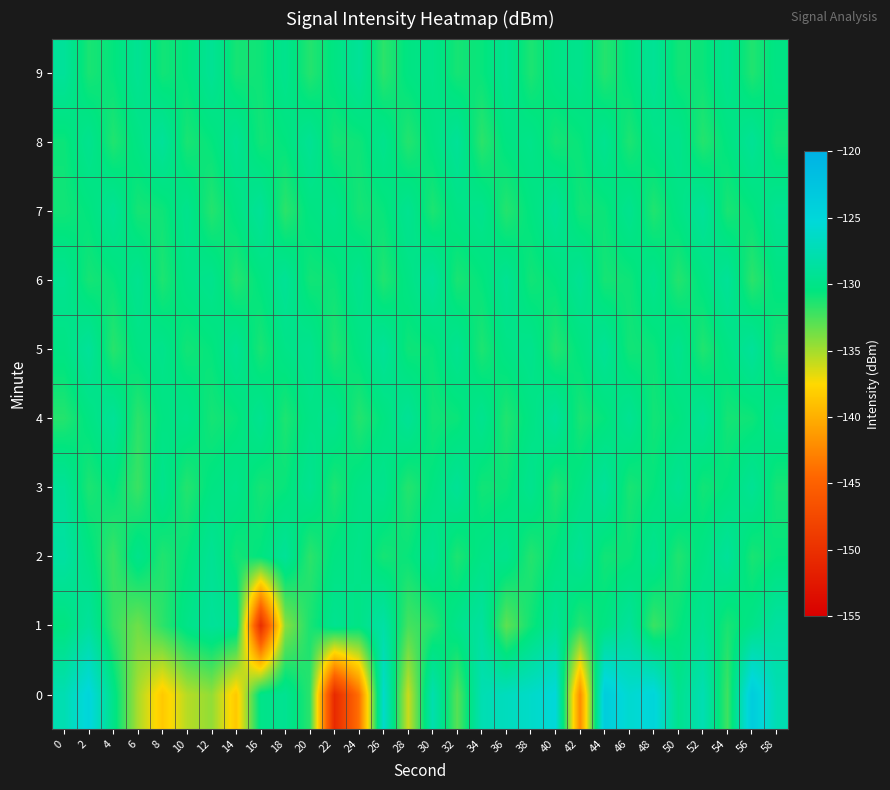

Reading left to right, what are all the values shown in this chart?

0: 0=-127.6	2=-124.8	4=-129.9	6=-135.2	8=-138.4	10=-135.5	12=-134.5	14=-138.5	16=-130.0	18=-129.4	20=-131.6	22=-150.7	24=-143.8	26=-126.1	28=-136.1	30=-127.8	32=-132.9	34=-127.6	36=-126.9	38=-126.2	40=-125.2	42=-142.1	44=-123.7	46=-125.8	48=-124.9	50=-129.7	52=-127.5	54=-132.2	56=-123.6	58=-127.5
1: 0=-130.5	2=-128.9	4=-132.0	6=-133.5	8=-131.7	10=-130.0	12=-129.0	14=-129.4	16=-150.4	18=-134.3	20=-131.2	22=-129.5	24=-130.1	26=-128.3	28=-132.4	30=-131.6	32=-129.8	34=-128.7	36=-133.1	38=-130.9	40=-129.2	42=-131.5	44=-130.3	46=-128.9	48=-132.1	50=-130.7	52=-129.4	54=-131.2	56=-130.0	58=-128.6
2: 0=-128.5	2=-130.2	4=-132.1	6=-129.8	8=-131.4	10=-130.6	12=-129.3	14=-131.0	16=-130.5	18=-129.1	20=-131.7	22=-130.3	24=-129.9	26=-131.1	28=-130.7	30=-129.5	32=-131.3	34=-130.1	36=-129.7	38=-131.5	40=-130.4	42=-129.2	44=-131.0	46=-130.8	48=-129.6	50=-131.4	52=-130.2	54=-129.0	56=-131.2	58=-130.6
3: 0=-129.1	2=-131.3	4=-130.5	6=-132.1	8=-129.7	10=-131.5	12=-130.3	14=-129.9	16=-131.1	18=-130.7	20=-129.5	22=-131.3	24=-130.1	26=-129.7	28=-131.5	30=-130.4	32=-129.2	34=-131.0	36=-130.8	38=-129.6	40=-131.4	42=-130.2	44=-129.0	46=-131.2	48=-130.6	50=-129.4	52=-131.0	54=-130.5	56=-129.3	58=-131.1
4: 0=-131.5	2=-130.3	4=-129.1	6=-131.7	8=-130.3	10=-129.9	12=-131.1	14=-130.7	16=-129.5	18=-131.3	20=-130.1	22=-129.7	24=-131.5	26=-130.4	28=-129.2	30=-131.0	32=-130.8	34=-129.6	36=-131.4	38=-130.2	40=-129.0	42=-131.2	44=-130.6	46=-129.4	48=-131.0	50=-130.5	52=-129.3	54=-131.1	56=-130.9	58=-129.7
5: 0=-130.2	2=-129.0	4=-131.6	6=-130.2	8=-129.8	10=-131.0	12=-130.6	14=-129.4	16=-131.2	18=-130.0	20=-129.6	22=-131.4	24=-130.3	26=-129.1	28=-130.9	30=-130.7	32=-129.5	34=-131.3	36=-130.1	38=-129.7	40=-131.5	42=-130.4	44=-129.2	46=-131.0	48=-130.8	50=-129.6	52=-131.4	54=-130.2	56=-129.0	58=-131.2
6: 0=-129.5	2=-131.1	4=-130.7	6=-129.5	8=-131.3	10=-130.1	12=-129.7	14=-131.5	16=-130.4	18=-129.2	20=-131.0	22=-130.8	24=-129.6	26=-131.4	28=-130.2	30=-129.0	32=-131.2	34=-130.6	36=-129.4	38=-131.0	40=-130.5	42=-129.3	44=-131.1	46=-130.9	48=-129.7	50=-131.5	52=-130.3	54=-129.1	56=-131.7	58=-130.3
7: 0=-131.0	2=-130.5	4=-129.3	6=-131.1	8=-130.9	10=-129.7	12=-131.5	14=-130.3	16=-129.1	18=-131.7	20=-130.3	22=-129.9	24=-131.1	26=-130.7	28=-129.5	30=-131.3	32=-130.1	34=-129.7	36=-131.5	38=-130.4	40=-129.2	42=-131.0	44=-130.8	46=-129.6	48=-131.4	50=-130.2	52=-129.0	54=-131.2	56=-130.6	58=-129.4
8: 0=-130.8	2=-129.6	4=-131.4	6=-130.2	8=-129.0	10=-131.2	12=-130.6	14=-129.4	16=-131.0	18=-130.5	20=-129.3	22=-131.1	24=-130.9	26=-129.7	28=-131.5	30=-130.3	32=-129.1	34=-131.7	36=-130.3	38=-129.9	40=-131.1	42=-130.7	44=-129.5	46=-131.3	48=-130.1	50=-129.7	52=-131.5	54=-130.4	56=-129.2	58=-131.0
9: 0=-129.0	2=-131.2	4=-130.6	6=-129.4	8=-131.0	10=-130.5	12=-129.3	14=-131.1	16=-130.9	18=-129.7	20=-131.5	22=-130.3	24=-129.1	26=-131.7	28=-130.3	30=-129.9	32=-131.1	34=-130.7	36=-129.5	38=-131.3	40=-130.1	42=-129.7	44=-131.5	46=-130.4	48=-129.2	50=-131.0	52=-130.8	54=-129.6	56=-131.4	58=-130.2